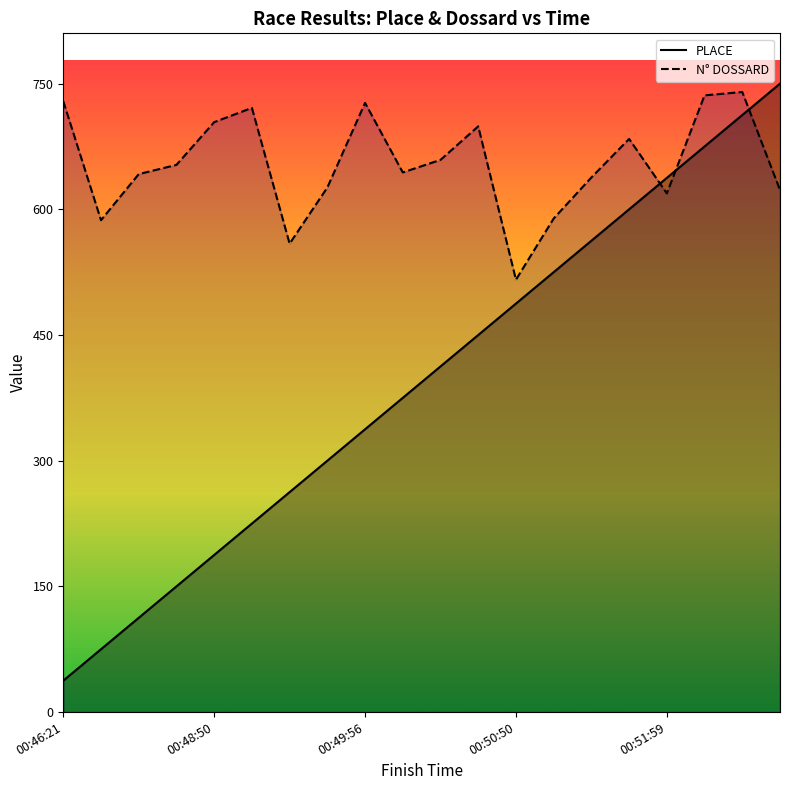

What is the approximate value of PLACE at 17?

675.0